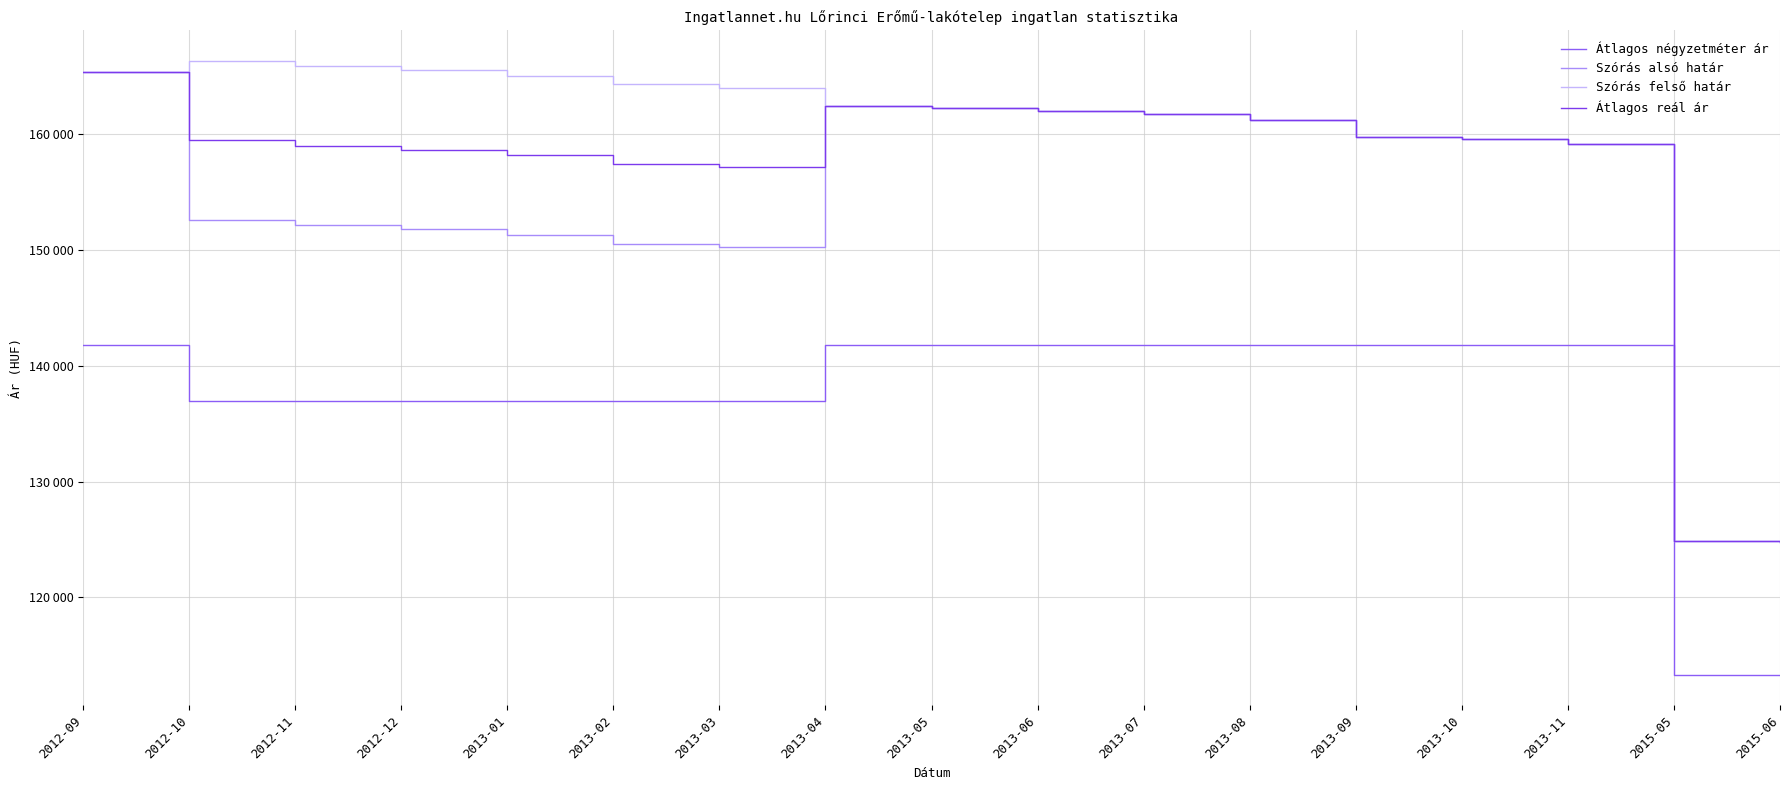

Does the chart display data point markers on the line(s)?

No